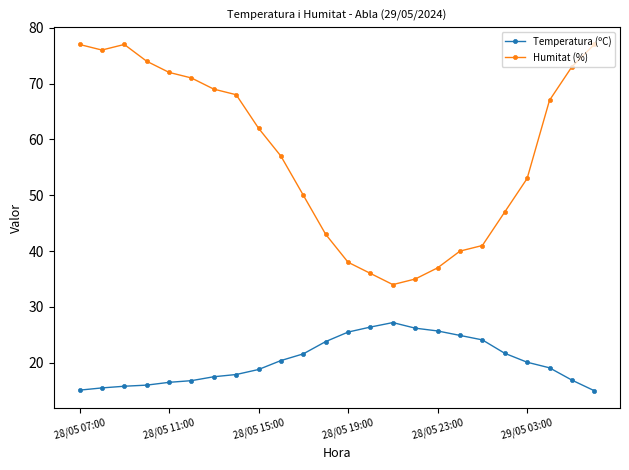

How many interior local valleys does the Humitat (%) series have?

2